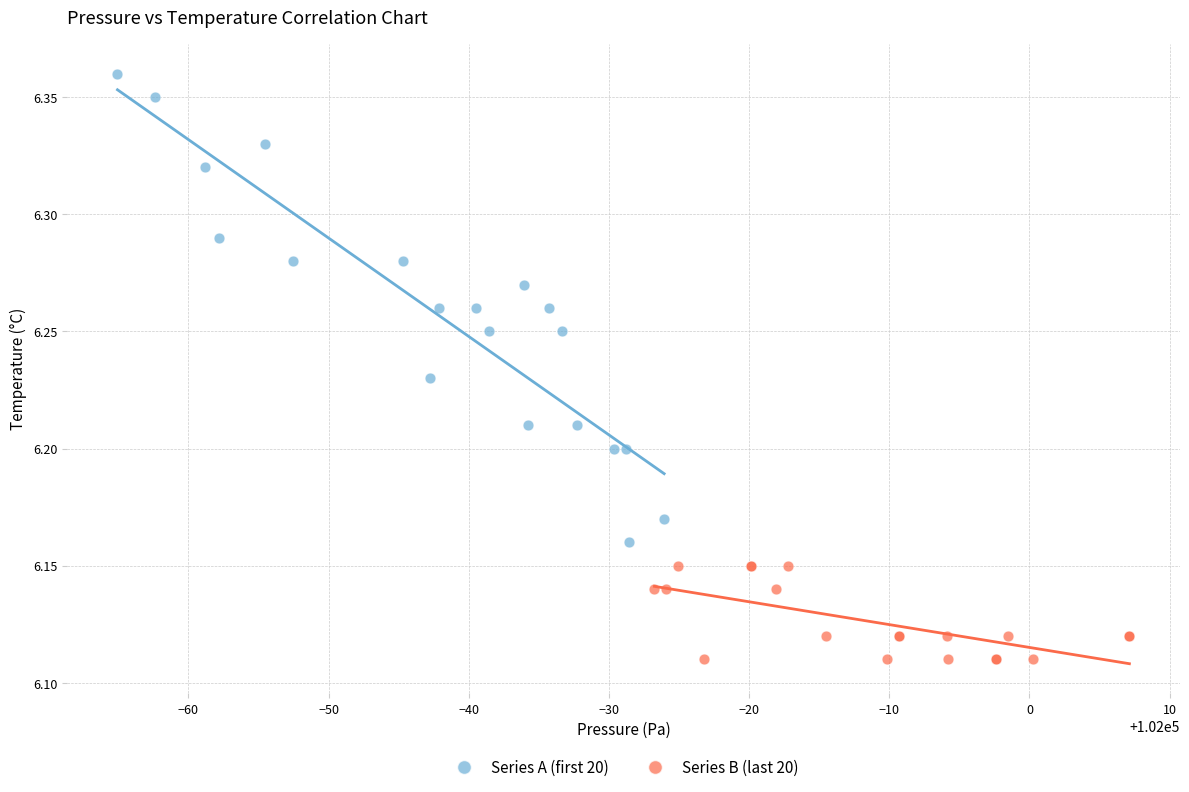

Which series has the widest spread of Y values?

Series A (first 20)